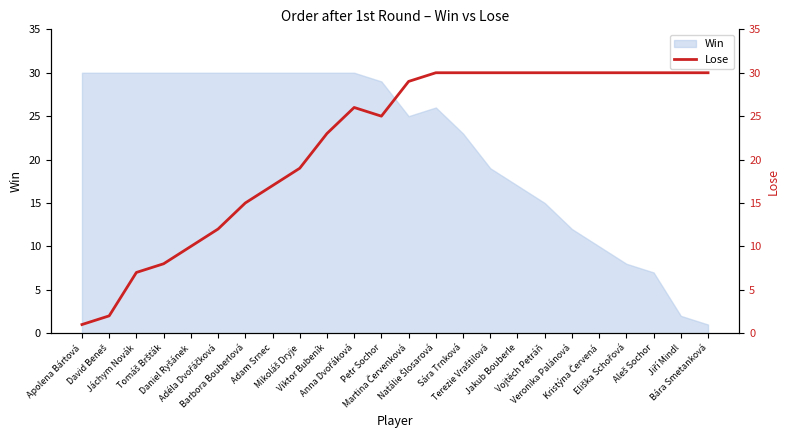

How many data points are above 29?

11